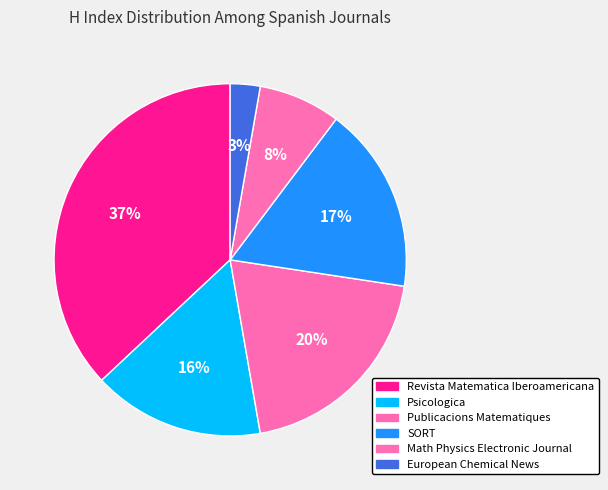

Does Publicacions Matematiques represent more than half of the total?

No